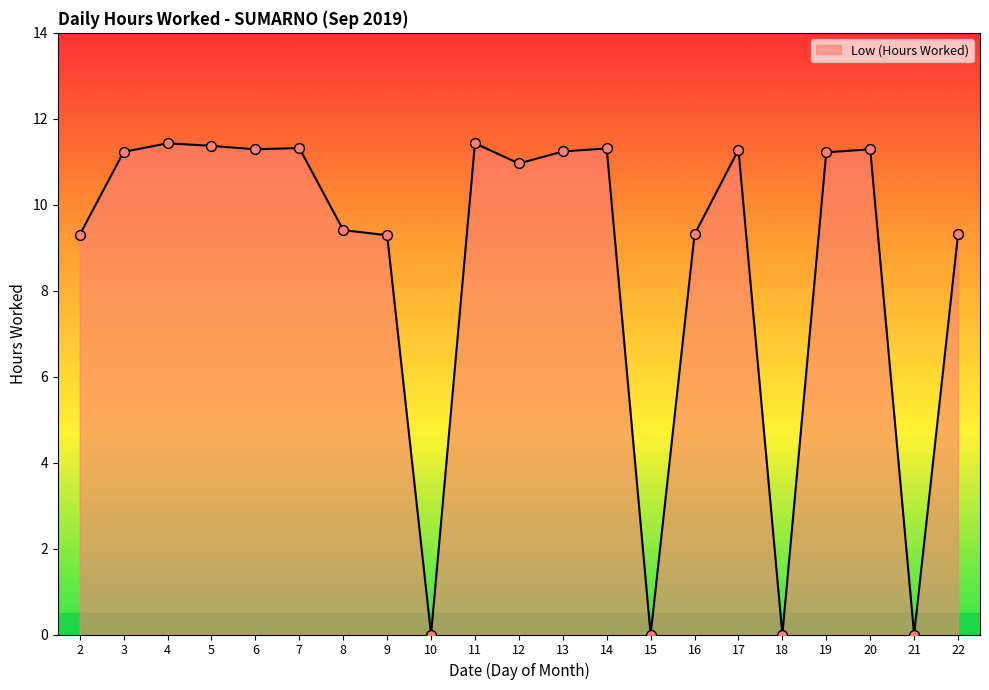

What is the ratio of the value at 2 to the value at 17?

0.8